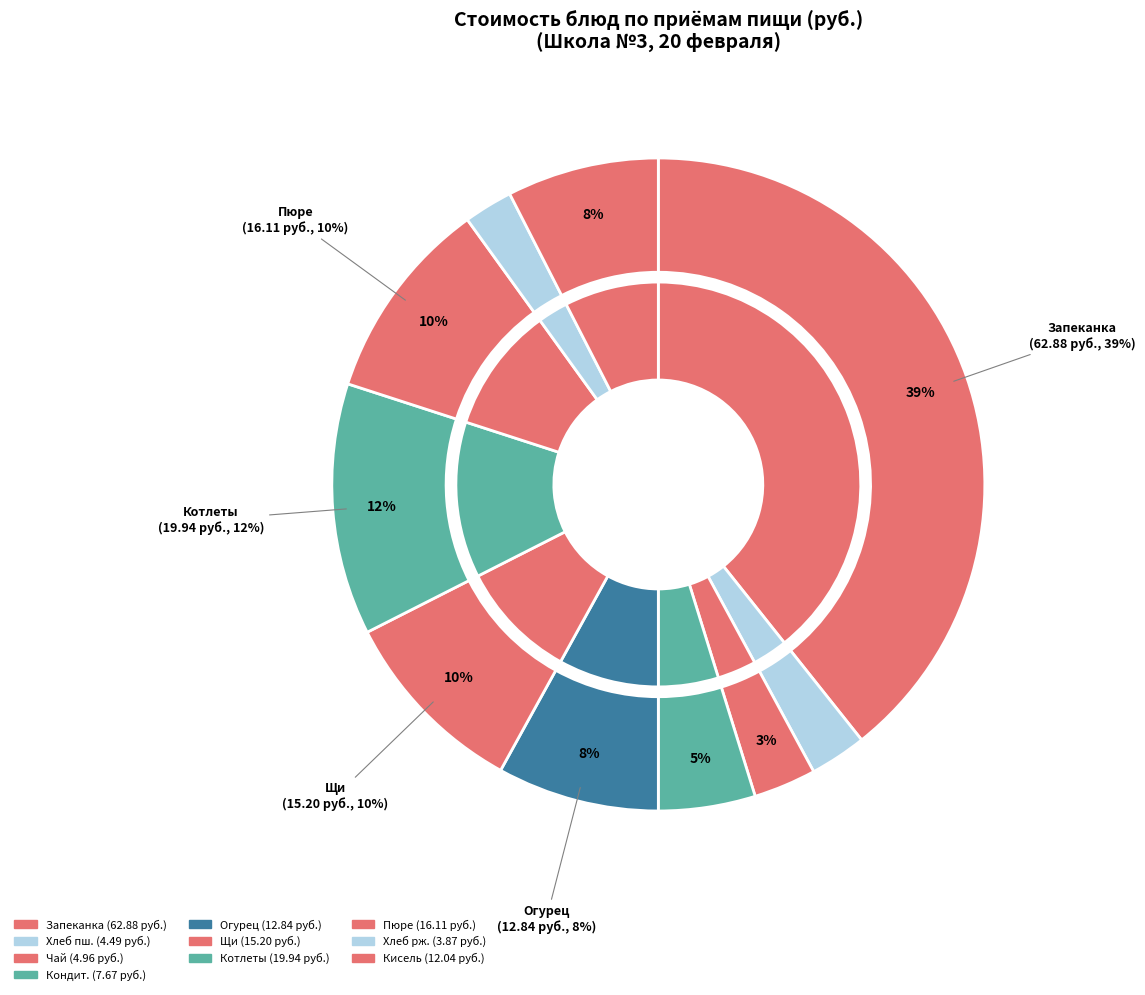

Count the number of slices in the pie.

10